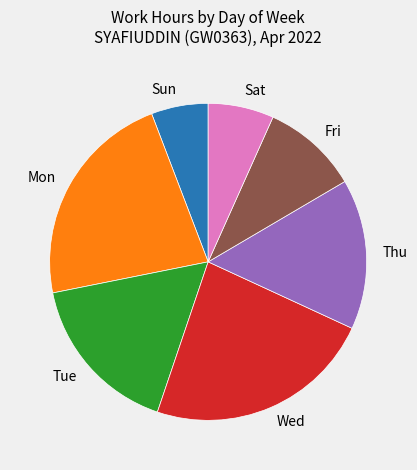

What is the largest slice in the pie chart?

Wed